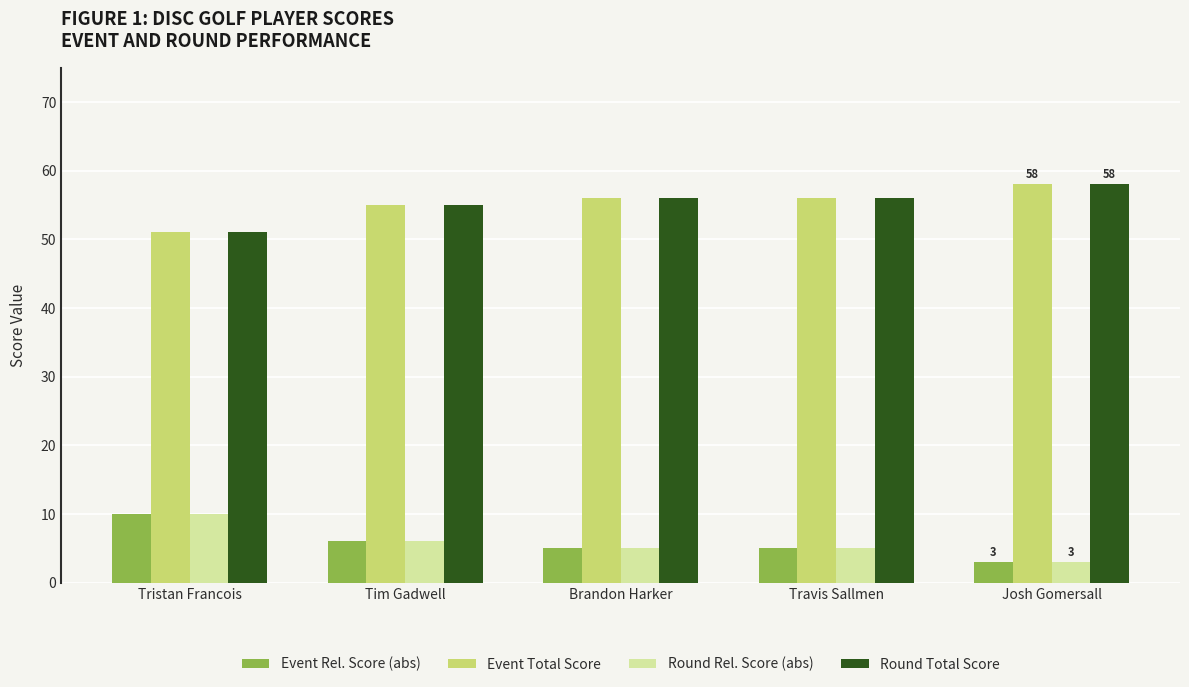

True or false: Round Rel. Score (abs) has a value of 3 at Josh Gomersall.

True